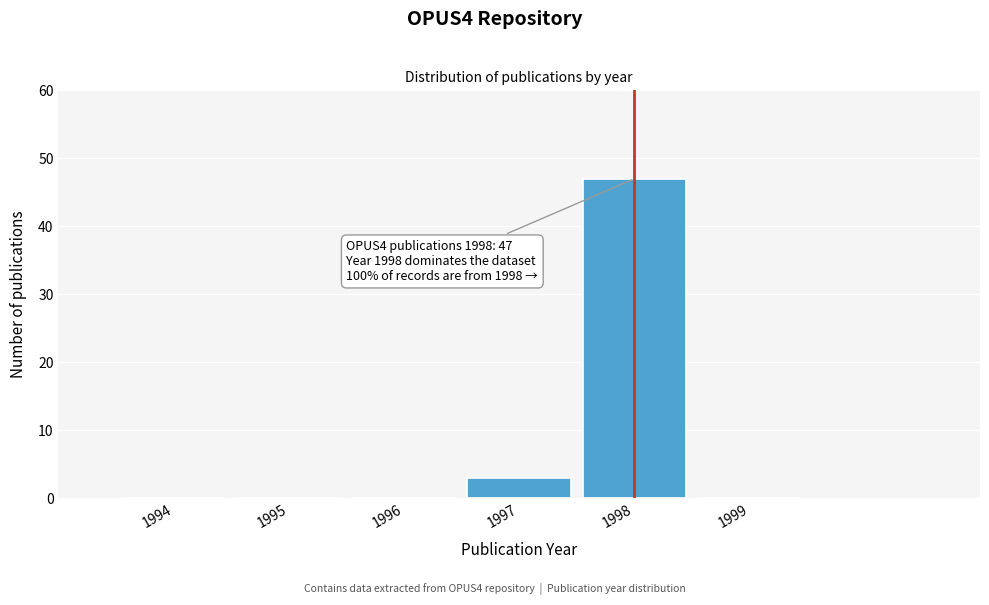

Reading left to right, what are all the values shown in this chart?

1994=0	1995=0	1996=0	1997=3	1998=47	1999=0